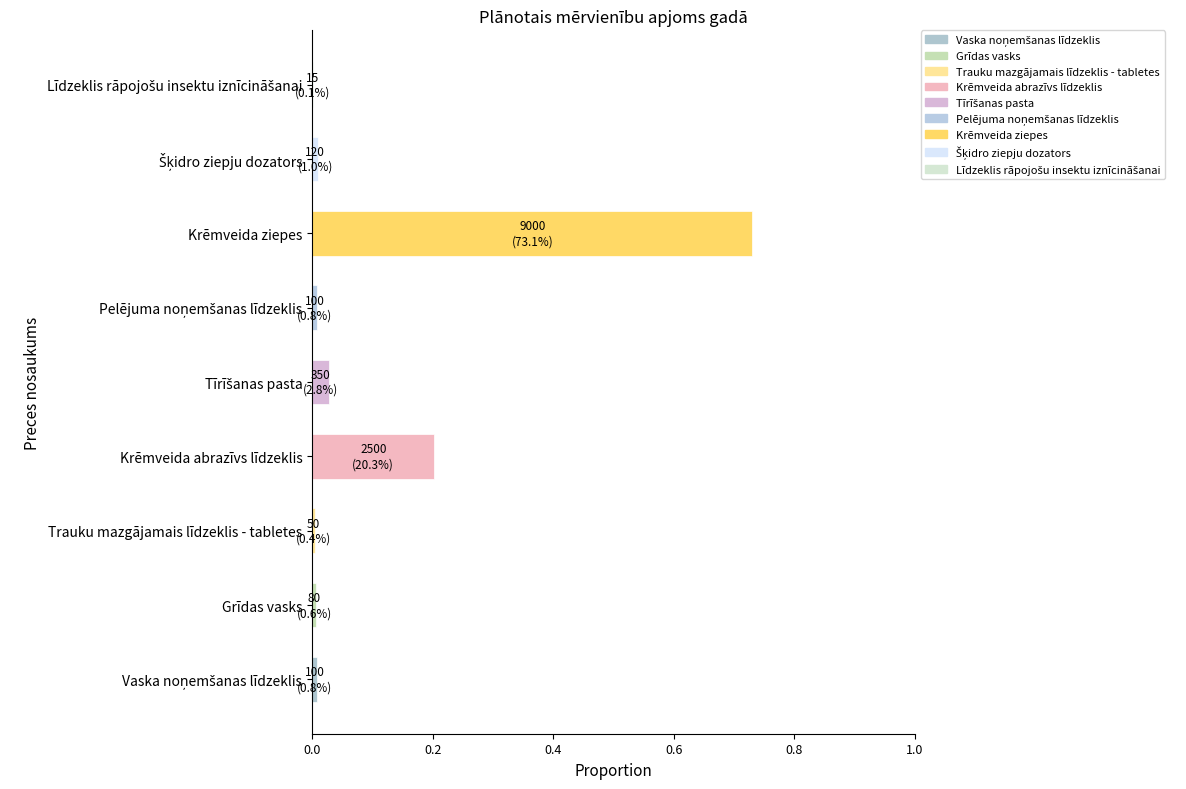

Which label corresponds to the largest value in the chart?

Krēmveida ziepes